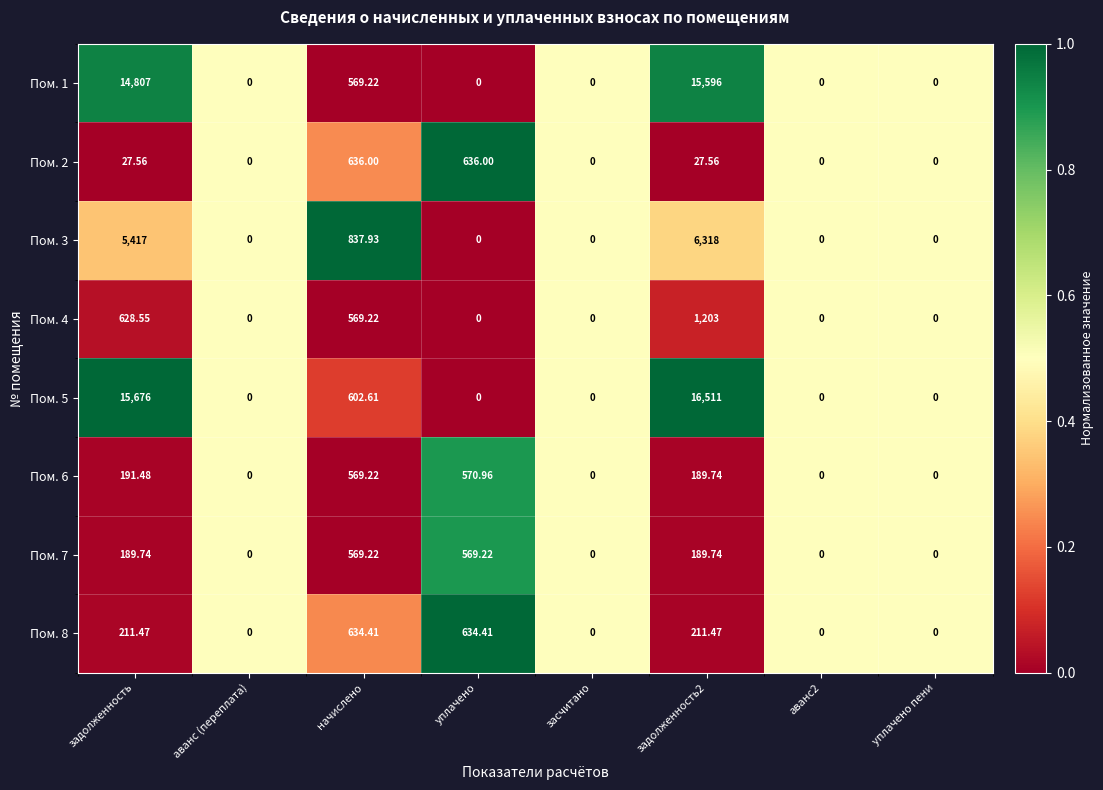

Count the number of data series in this chart.

8